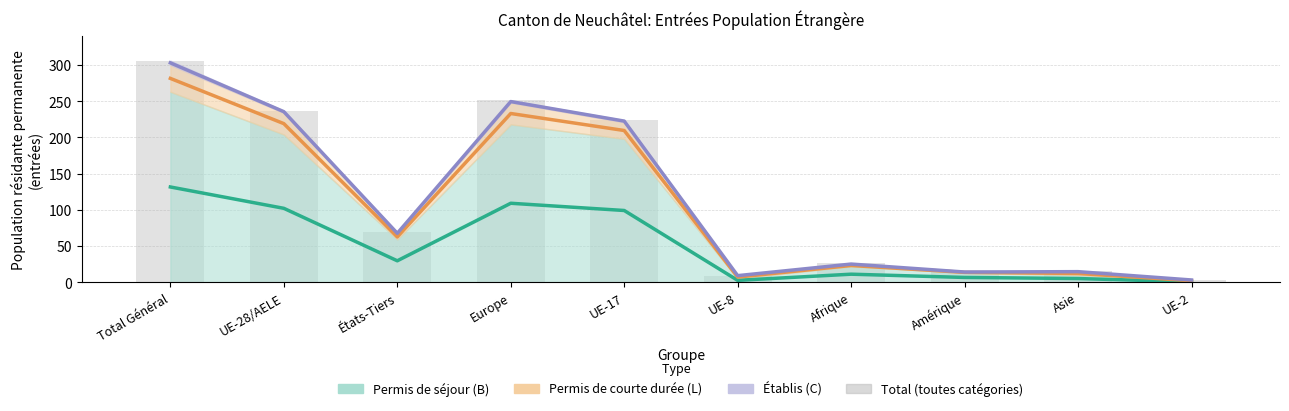

Where is the data nearest to the value 154?

UE-17